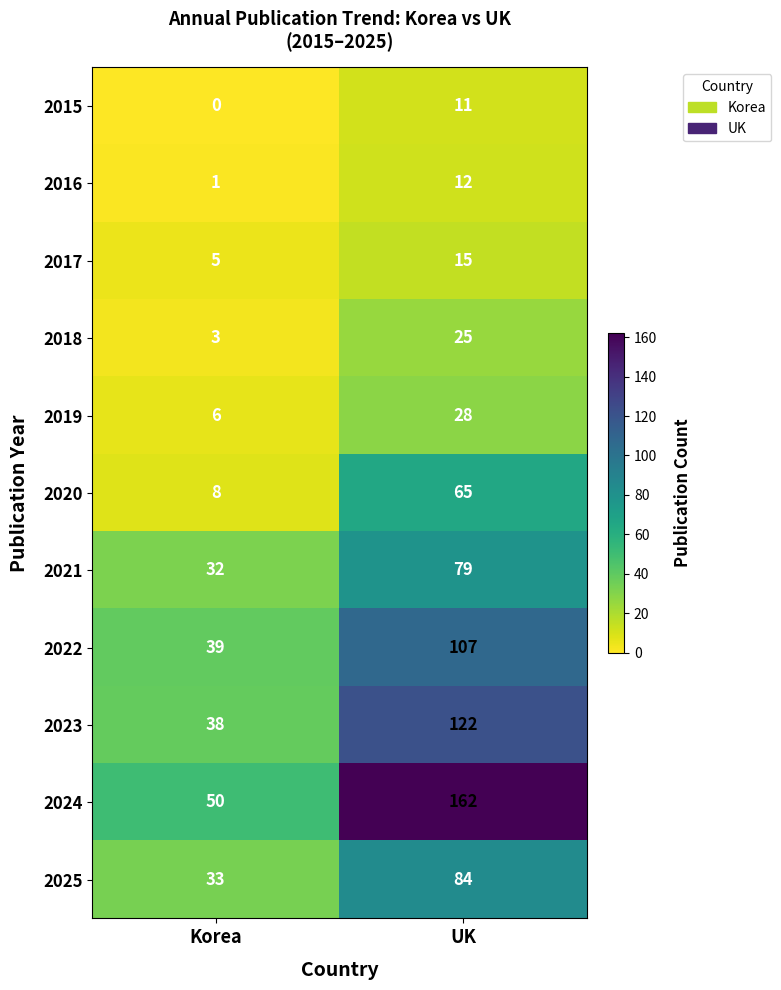

At which category is the sum across all series the highest?

UK